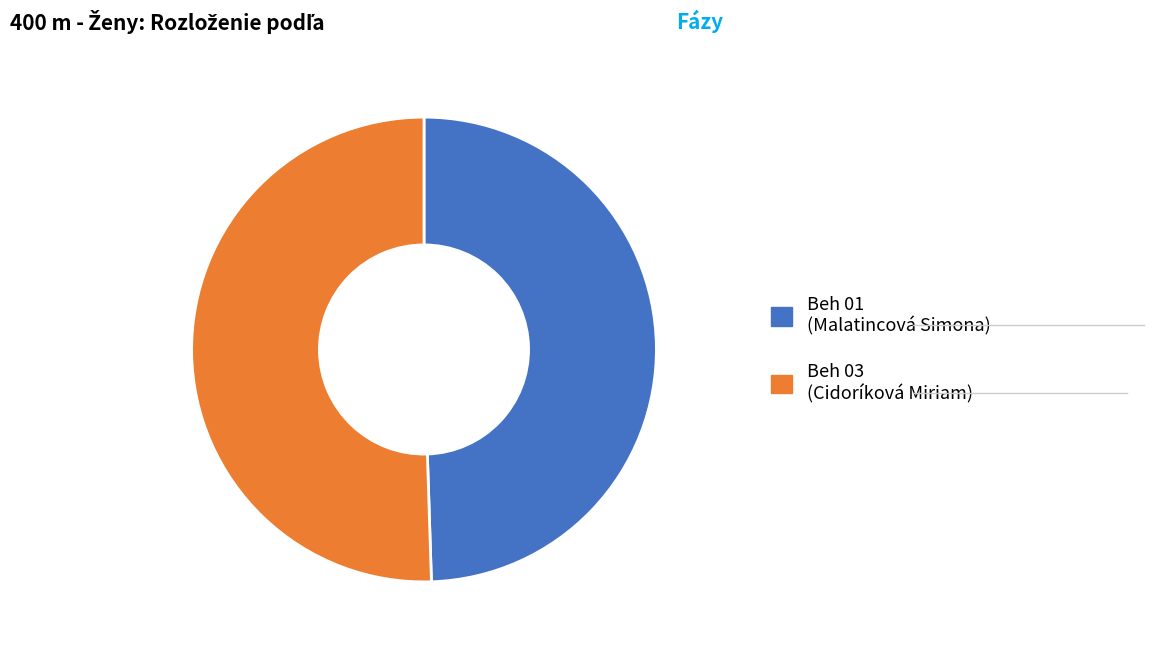

Which slice is the largest?

Beh 03